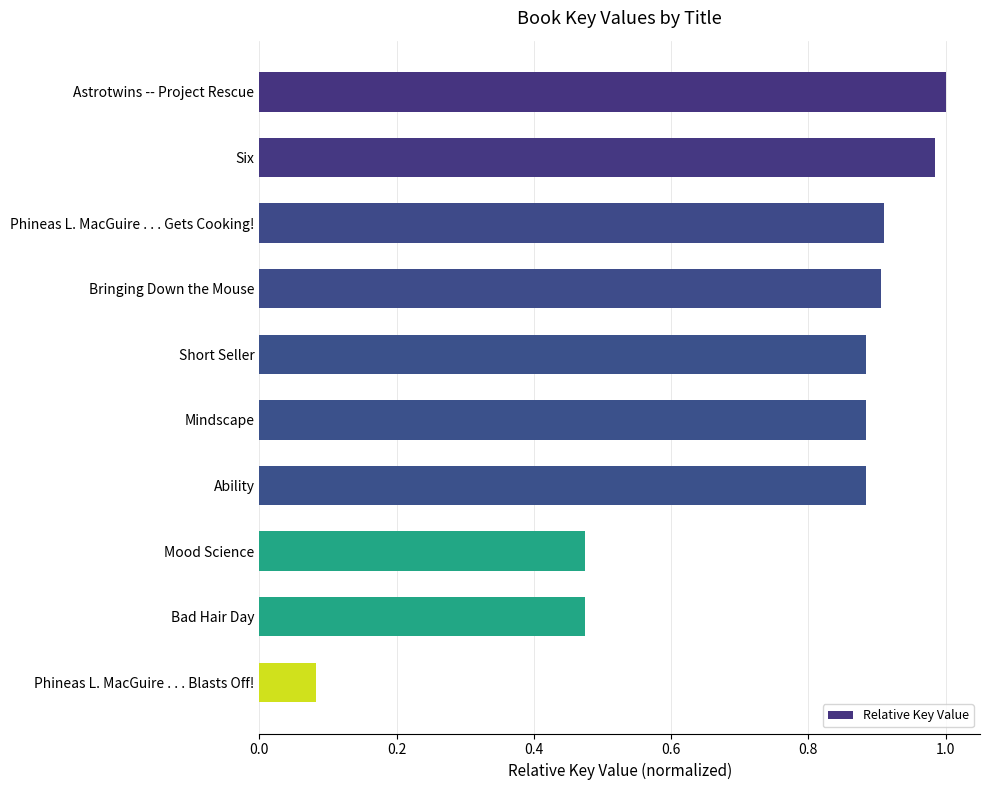

Which category has the lowest value across all series?

Phineas L. MacGuire . . . Blasts Off!